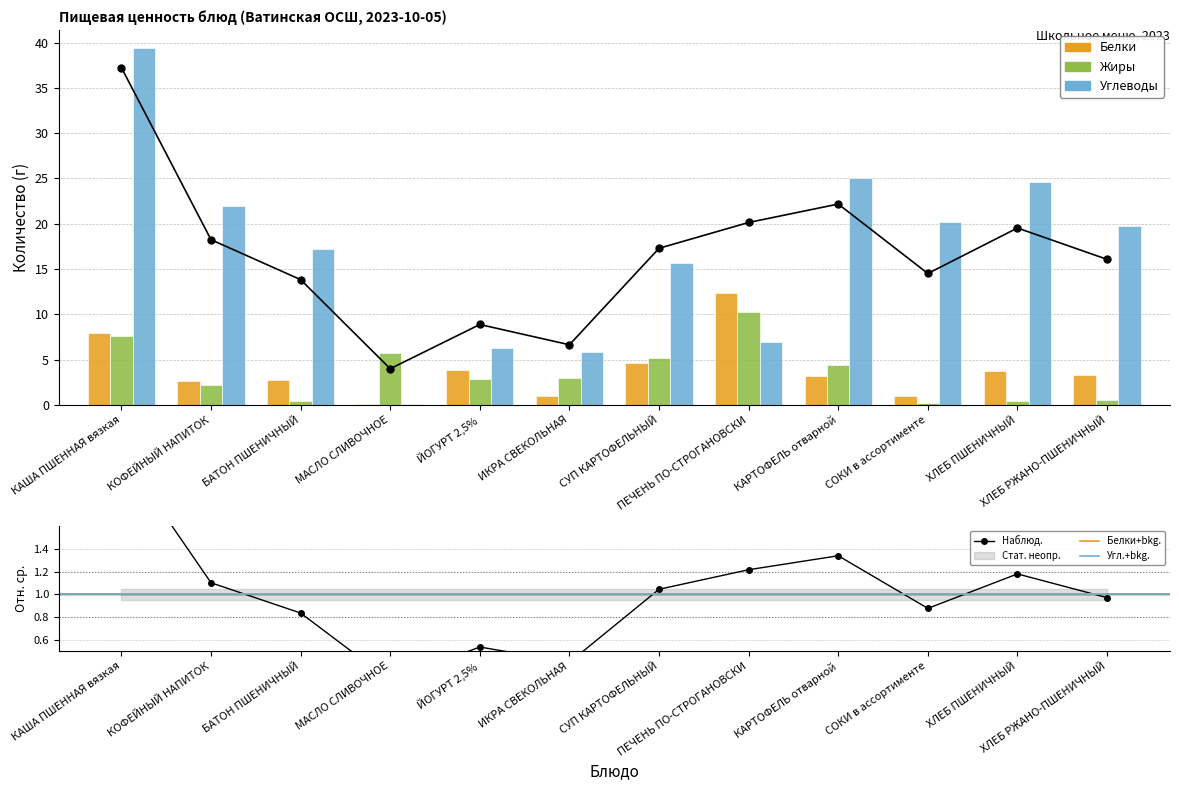

The value of Жиры at БАТОН ПШЕНИЧНЫЙ is 0.4. True or false?

True